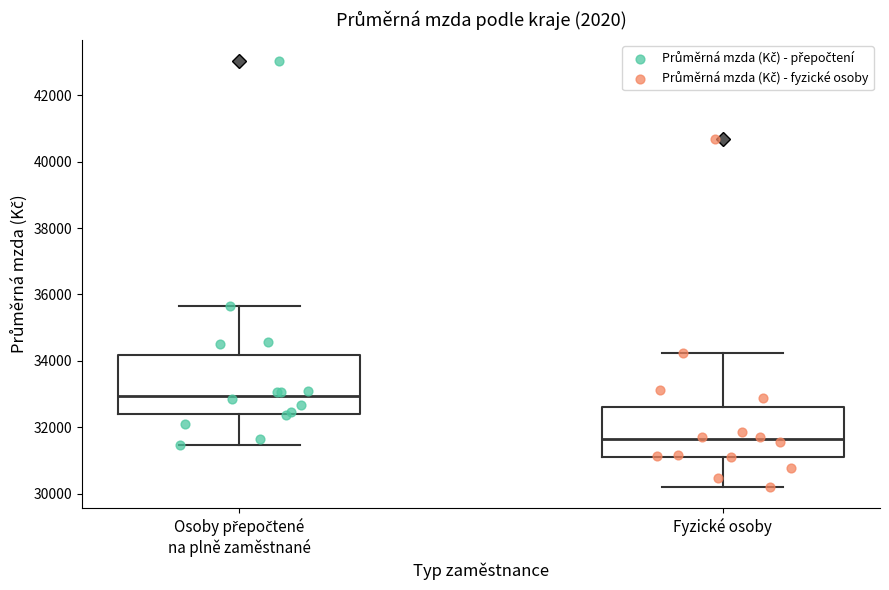

Which box's median line is the lowest?

Fyzické osoby